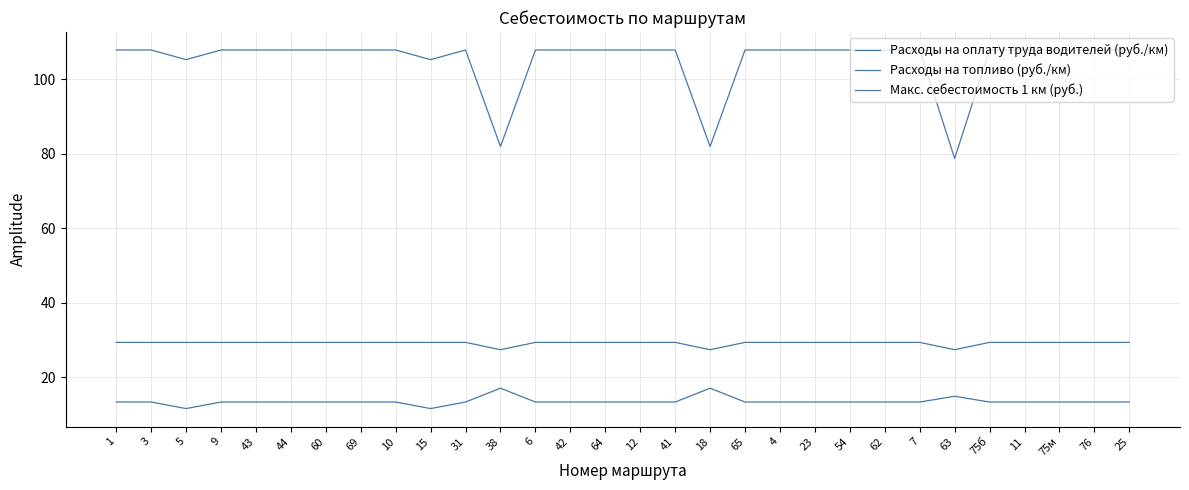

Is this an area chart (filled region under the line)?

No